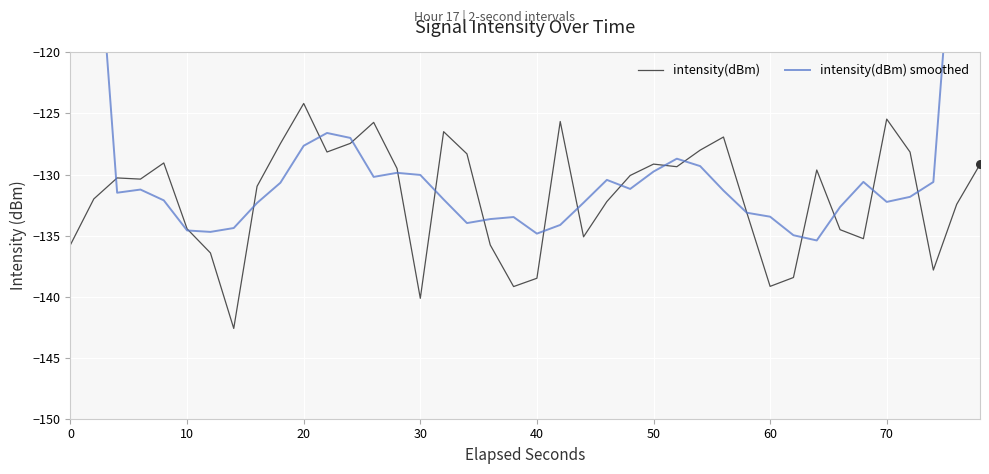

Which series has the largest total across all categories?

intensity(dBm) smoothed